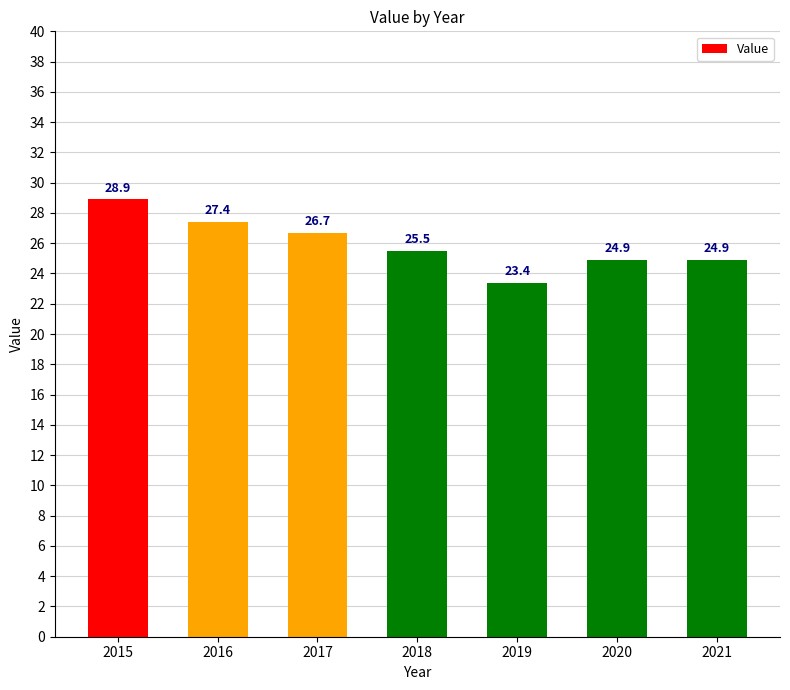

How many data points are less than 25?

3